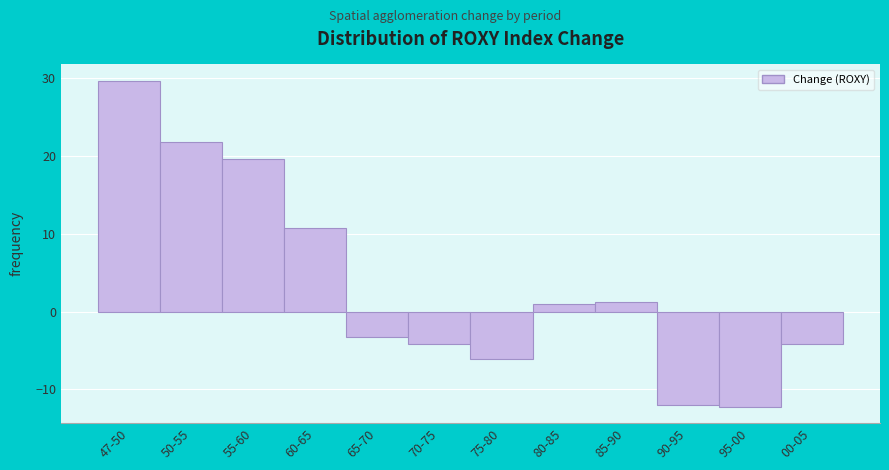

True or false: the data shows 13.3 at 55-60.

False